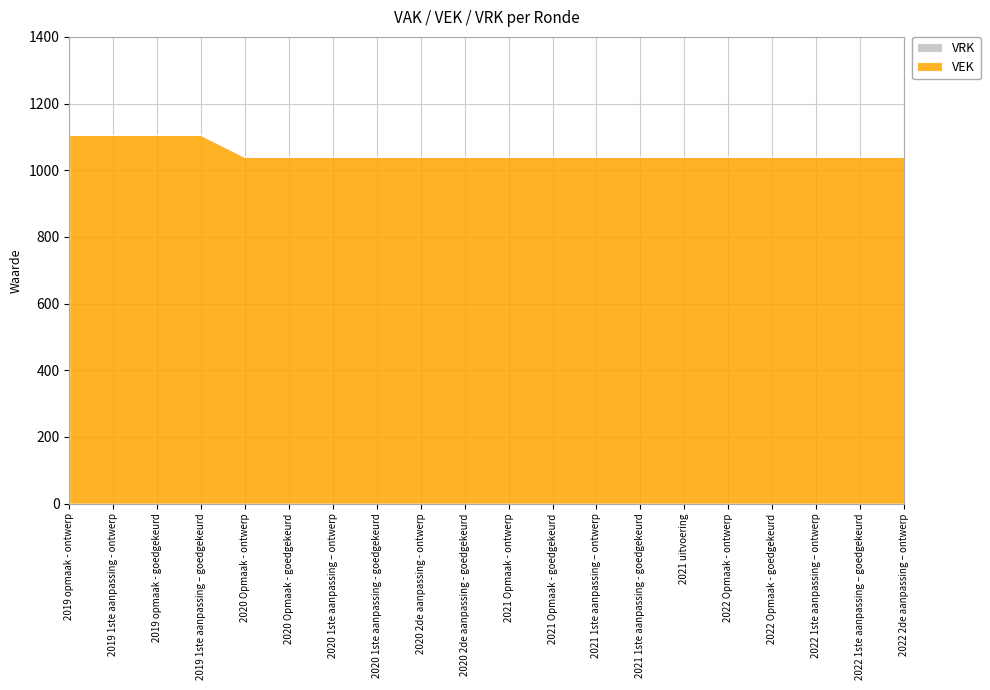

Does the chart display data point markers on the line(s)?

No